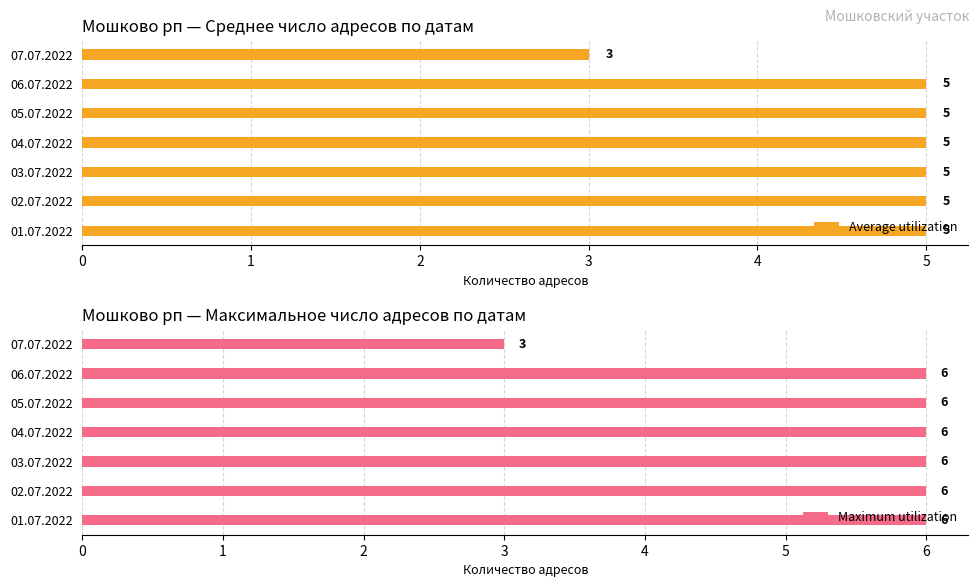

The Average utilization series shows 3 at 04.07.2022. True or false?

False